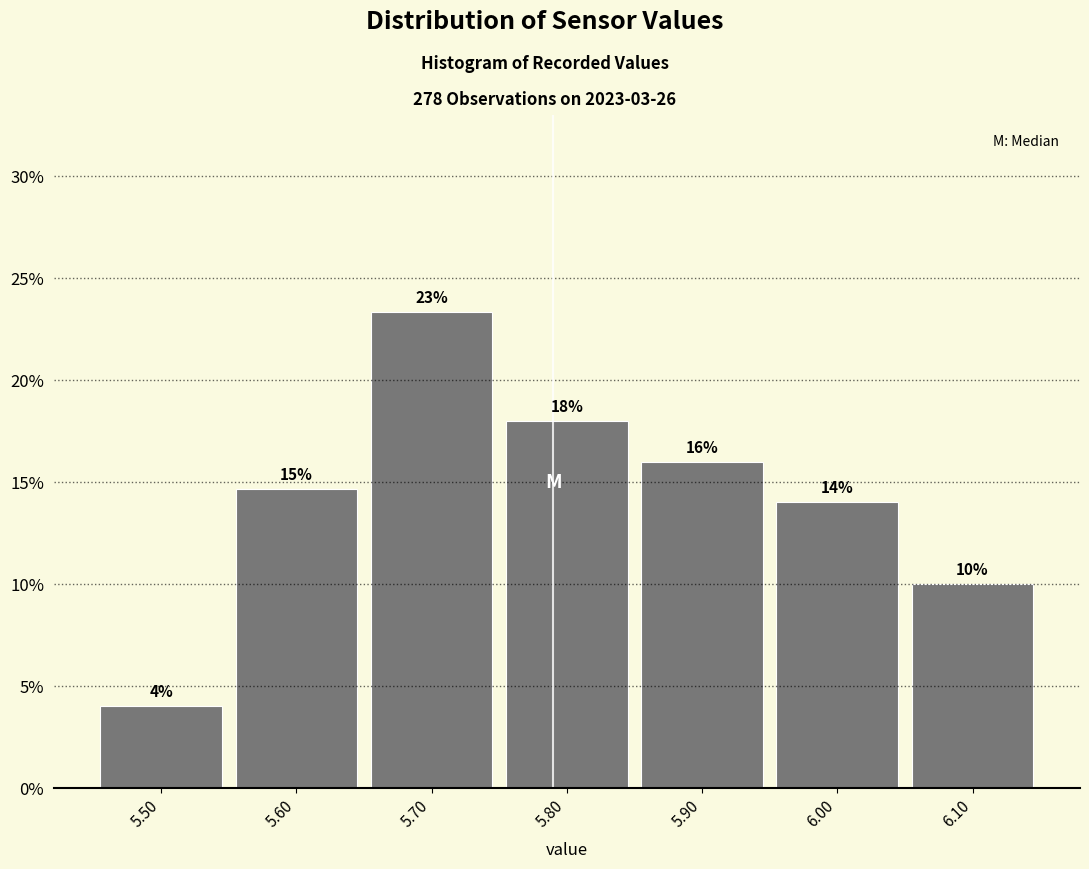

Which range on the x-axis has the tallest bar?

5.65 to 5.75